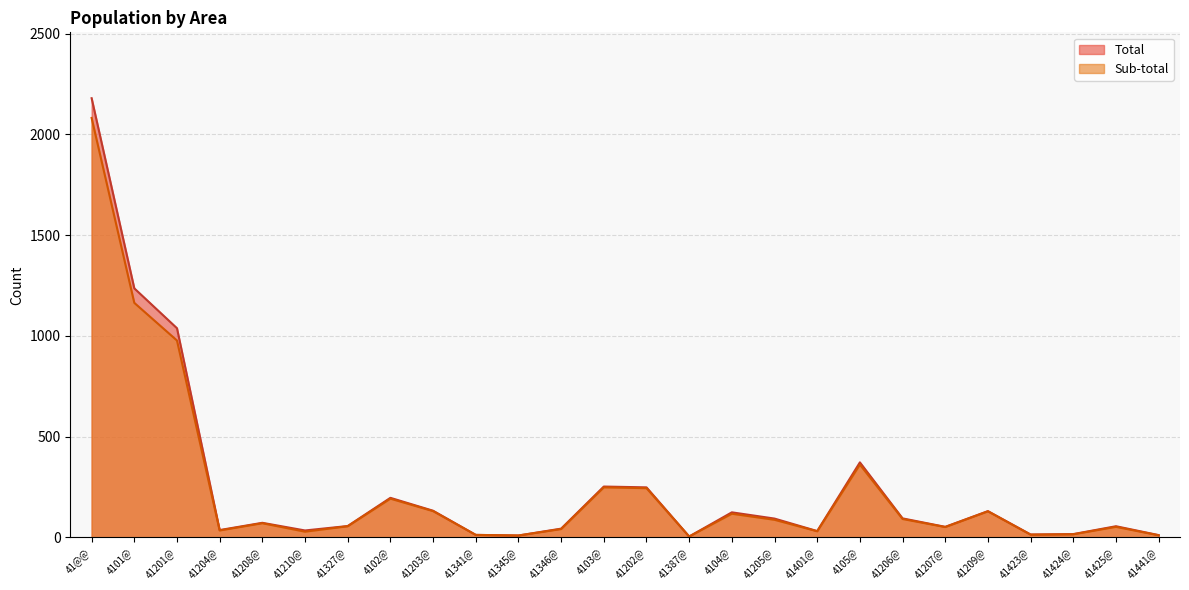

How many lines are shown in the chart?

2